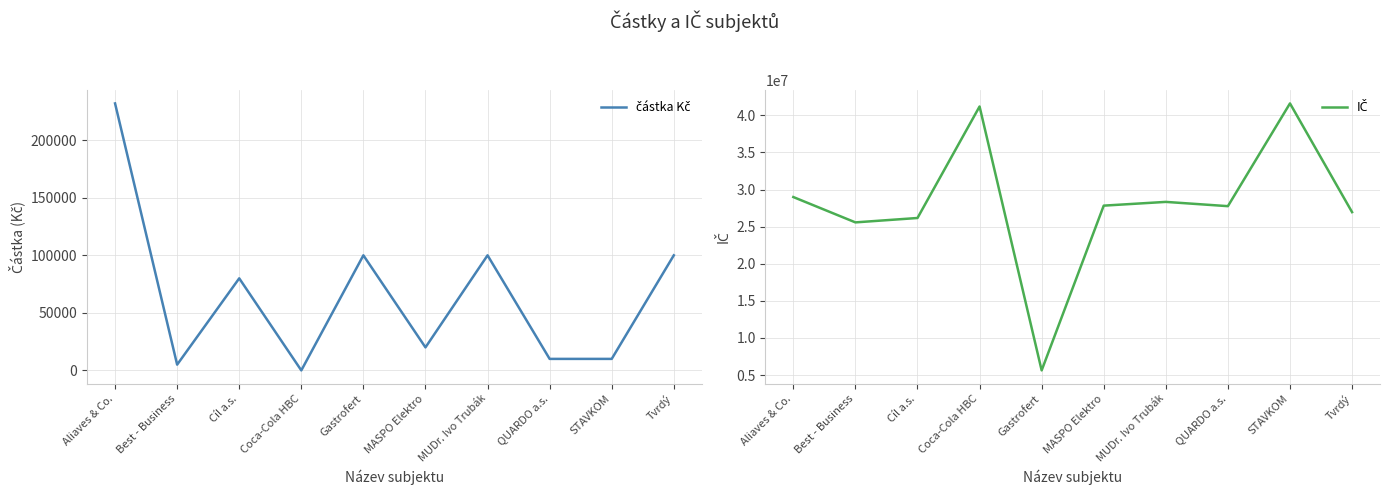

At which label does částka Kč reach its minimum?

Coca-Cola HBC